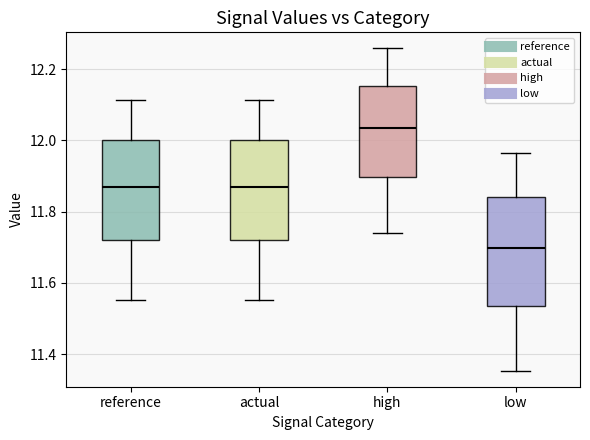

Which box is the tallest, from its lower edge to its upper edge?

low